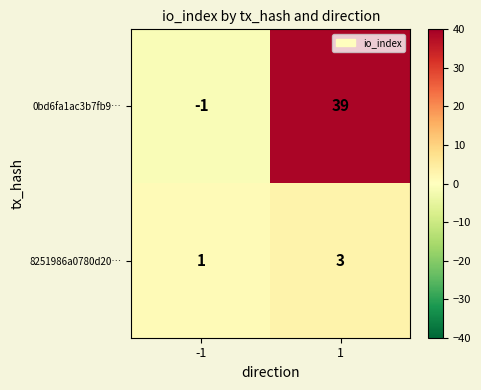

What is the difference between the highest and lowest values at 1?

36